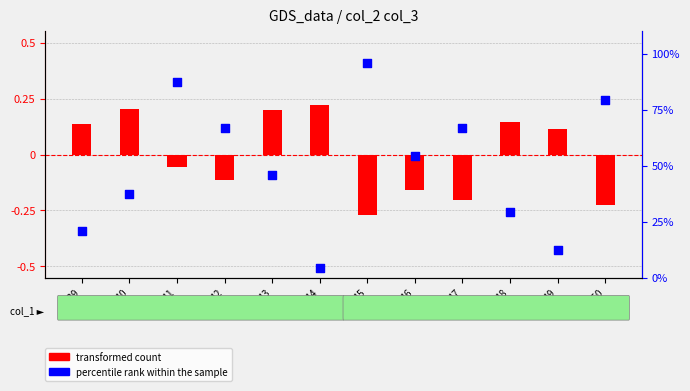

Is the value of transformed count at 645 greater than the value of percentile rank within the sample at 641?

No